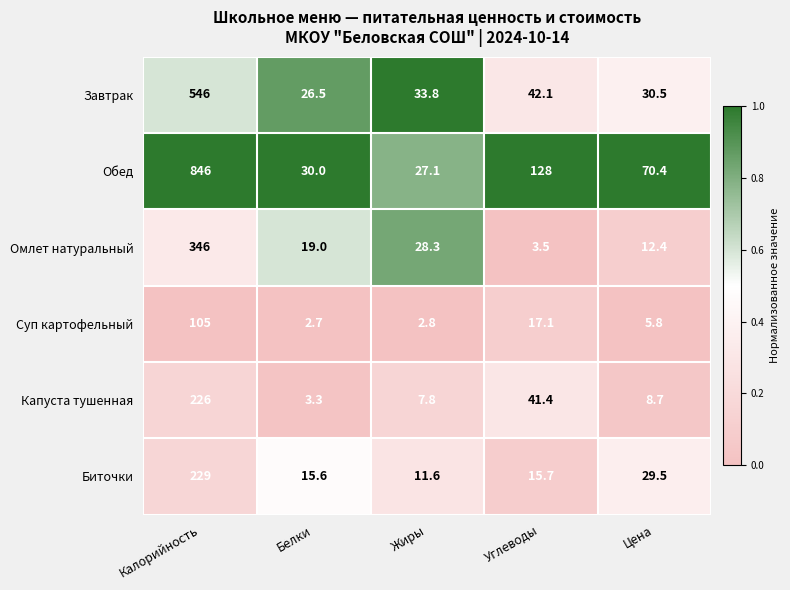

Rank the series at Калорийность from lowest to highest value.

Суп картофельный, Капуста тушенная, Биточки, Омлет натуральный, Завтрак, Обед